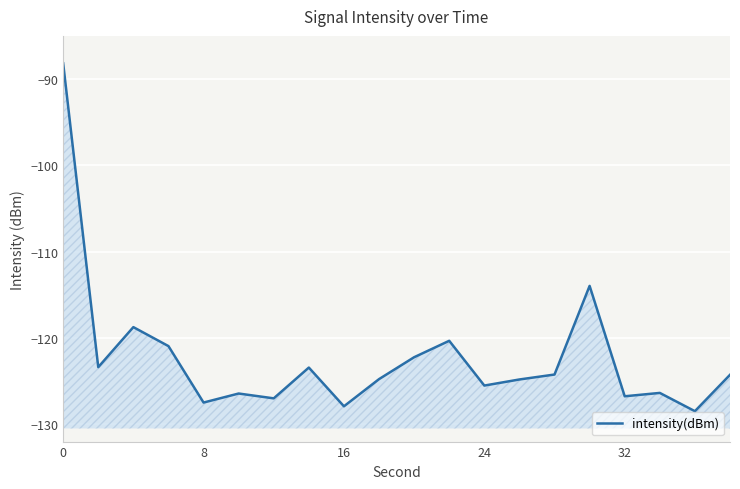

How many lines are shown in the chart?

1